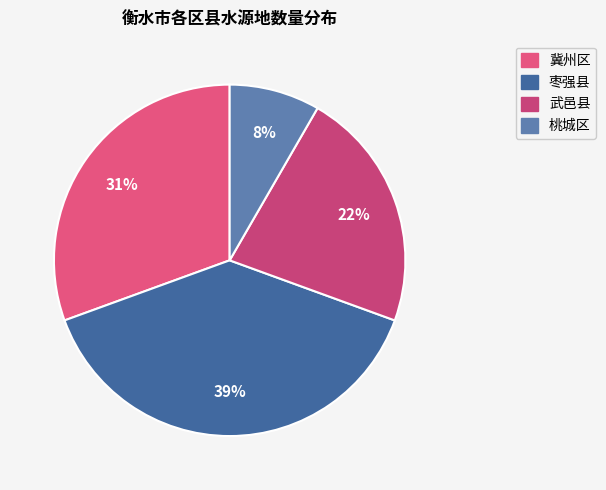

How many segments does this pie chart have?

4